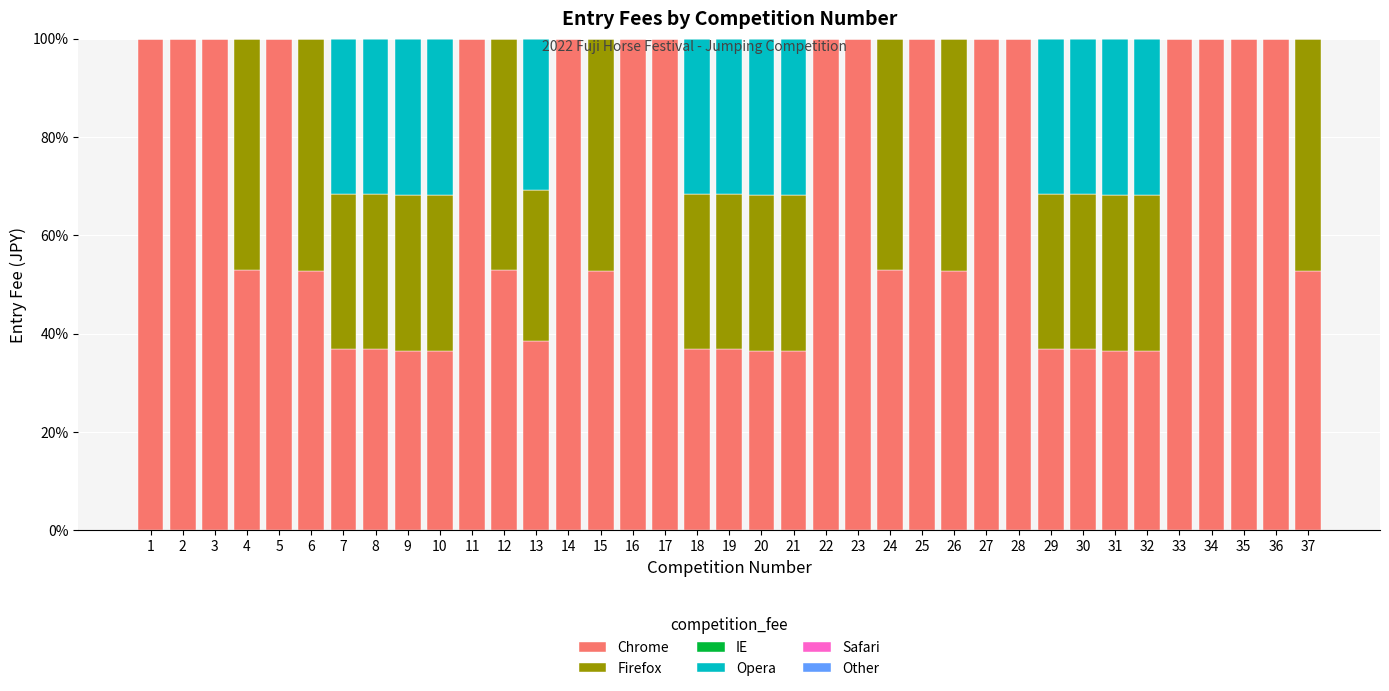

What is the total value across all series at 34?

100.0